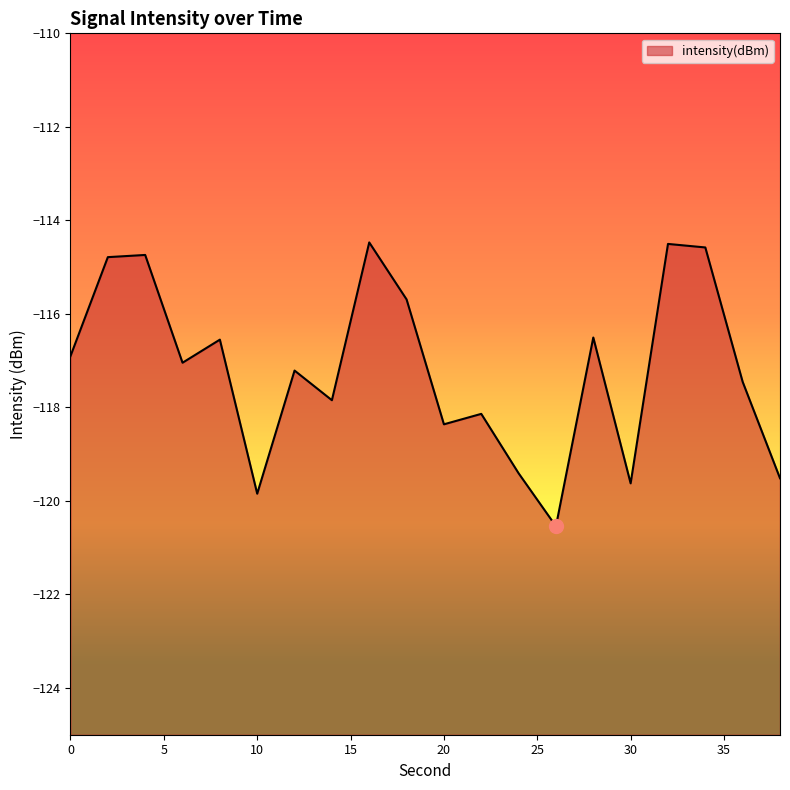

How many interior local valleys (lower than both neighbors) does the data have?

6